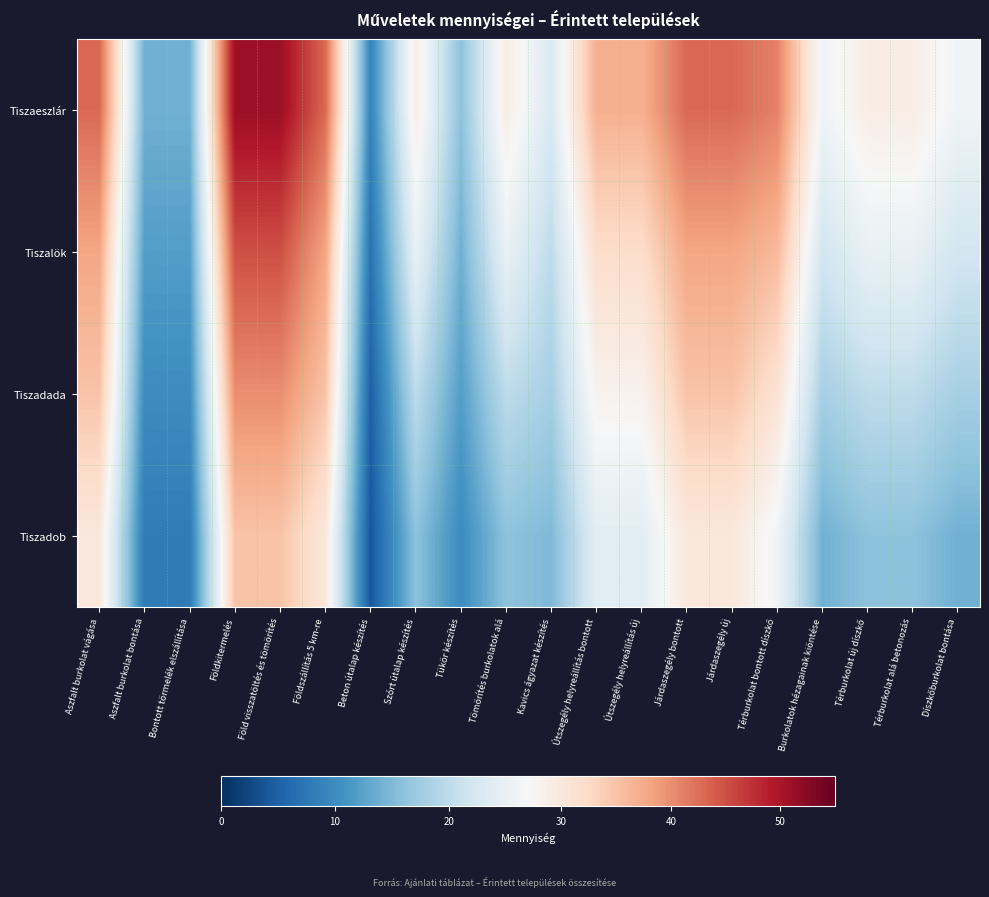

Reading left to right, list all the values displayed in this chart.

Tiszaeszlár: Aszfalt burkolat vágása=43	Aszfalt burkolat bontása=14	Bontott törmelék elszállítása=14	Földkitermelés=51	Föld visszatöltés és tömörítés=51	Földszállítás 5 km-re=43	Beton útalap készítés=9	Szórt útalap készítés=29	Tükör készítés=16	Tömörítés burkolatok alá=29	Kavics ágyazat készítés=23	Útszegély helyreállítás bontott=37	Útszegély helyreállítás új=37	Járdaszegély bontott=43	Járdaszegély új=43	Térburkolat bontott díszkő=41	Burkolatok hézagainak kiöntése=26	Térburkolat új díszkő=29	Térburkolat alá betonozás=29	Díszkőburkolat bontása=26
Tiszalök: Aszfalt burkolat vágása=38	Aszfalt burkolat bontása=12	Bontott törmelék elszállítása=12	Földkitermelés=45	Föld visszatöltés és tömörítés=45	Földszállítás 5 km-re=38	Beton útalap készítés=7	Szórt útalap készítés=25	Tükör készítés=14	Tömörítés burkolatok alá=25	Kavics ágyazat készítés=20	Útszegély helyreállítás bontott=32	Útszegély helyreállítás új=32	Járdaszegély bontott=38	Járdaszegély új=38	Térburkolat bontott díszkő=36	Burkolatok hézagainak kiöntése=22	Térburkolat új díszkő=25	Térburkolat alá betonozás=25	Díszkőburkolat bontása=22
Tiszadada: Aszfalt burkolat vágása=35	Aszfalt burkolat bontása=10	Bontott törmelék elszállítása=10	Földkitermelés=40	Föld visszatöltés és tömörítés=40	Földszállítás 5 km-re=35	Beton útalap készítés=5	Szórt útalap készítés=20	Tükör készítés=12	Tömörítés burkolatok alá=20	Kavics ágyazat készítés=18	Útszegély helyreállítás bontott=28	Útszegély helyreállítás új=28	Járdaszegély bontott=35	Járdaszegély új=35	Térburkolat bontott díszkő=31	Burkolatok hézagainak kiöntése=18	Térburkolat új díszkő=20	Térburkolat alá betonozás=20	Díszkőburkolat bontása=18
Tiszadob: Aszfalt burkolat vágása=30	Aszfalt burkolat bontása=8	Bontott törmelék elszállítása=8	Földkitermelés=35	Föld visszatöltés és tömörítés=35	Földszállítás 5 km-re=30	Beton útalap készítés=4	Szórt útalap készítés=16	Tükör készítés=10	Tömörítés burkolatok alá=16	Kavics ágyazat készítés=15	Útszegély helyreállítás bontott=24	Útszegély helyreállítás új=24	Járdaszegély bontott=30	Járdaszegély új=30	Térburkolat bontott díszkő=26	Burkolatok hézagainak kiöntése=14	Térburkolat új díszkő=16	Térburkolat alá betonozás=16	Díszkőburkolat bontása=14